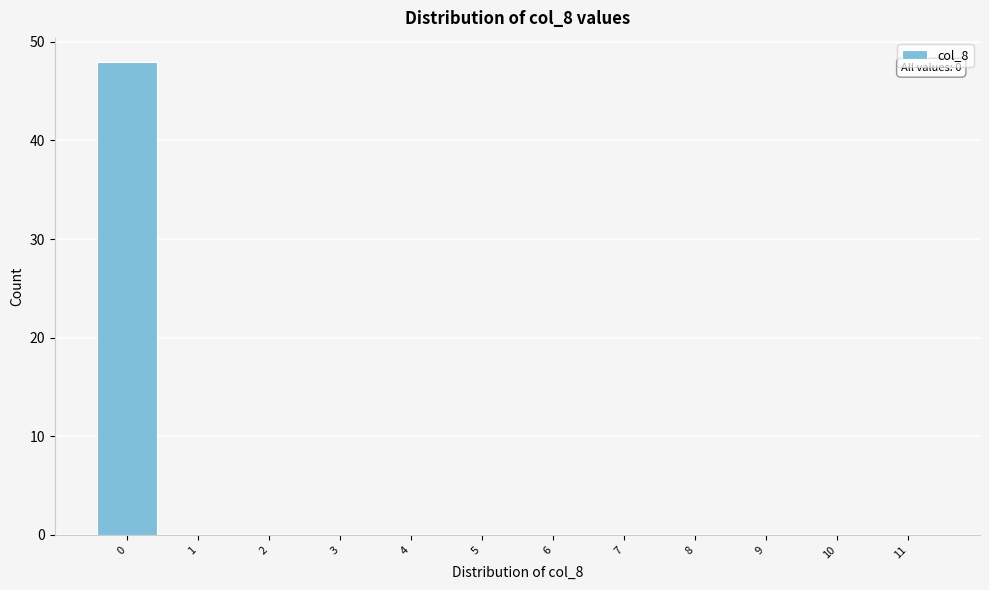

Over which range of the x-axis is the bar tallest?

-0.5 to 0.5